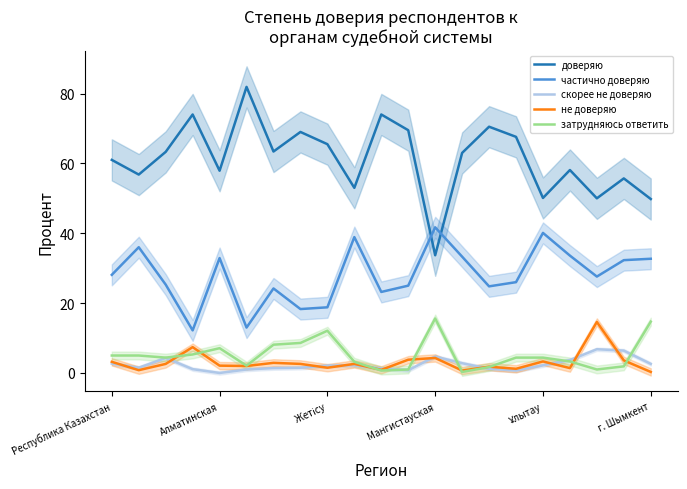

What is the difference between the maximum and minimum values in the доверяю series?

48.2